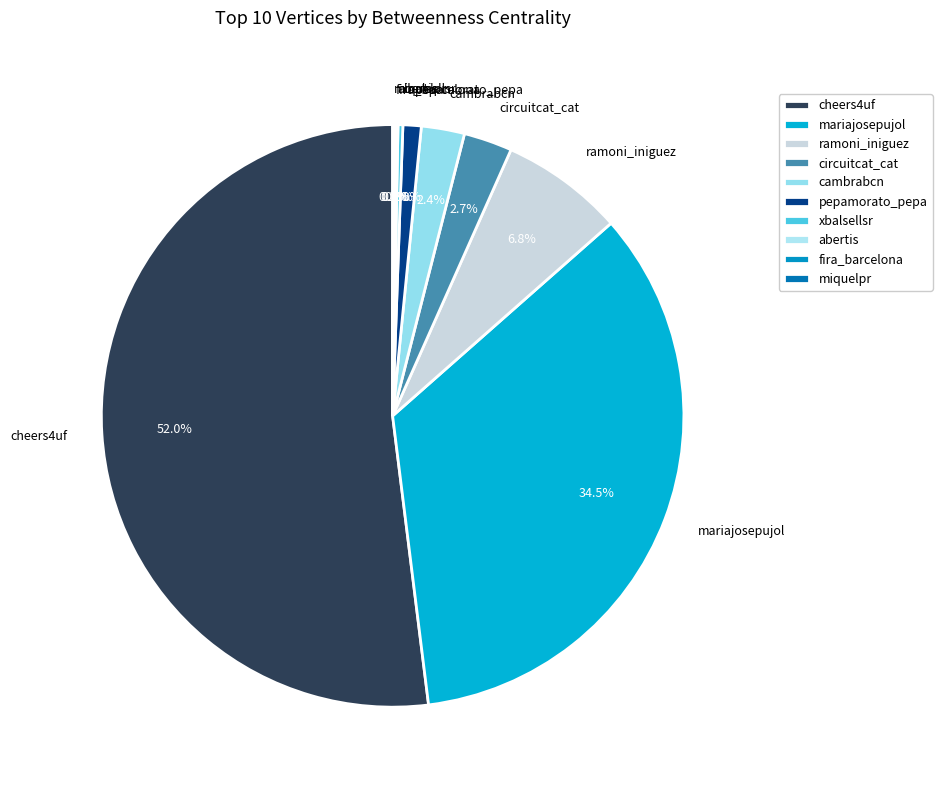

To the nearest percent, what is the combined percentage of circuitcat_cat and ramoni_iniguez?

10%